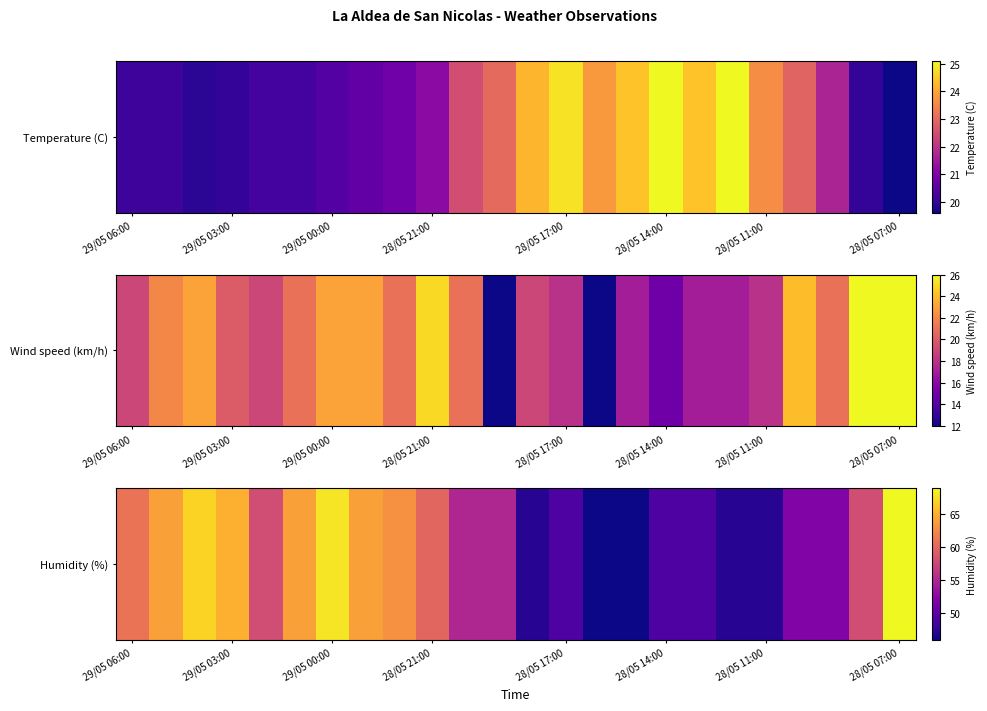

The value at 28/05 17:00 is 49. True or false?

True